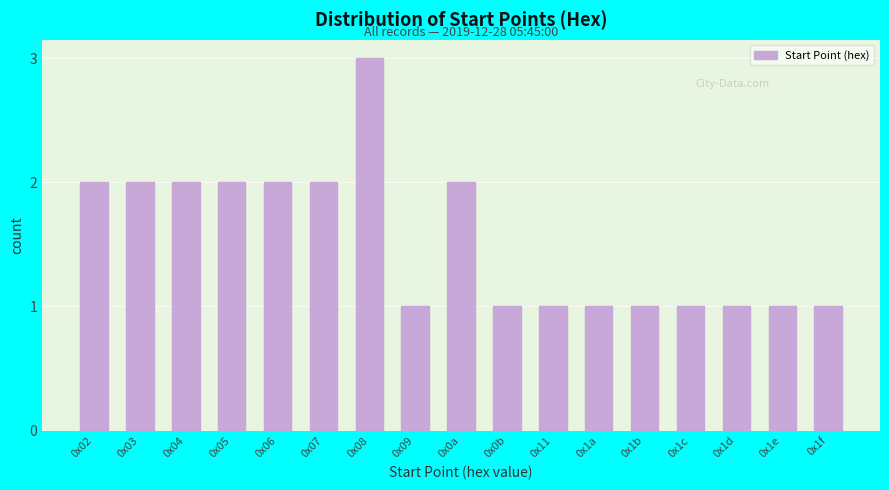

Reading left to right, what are all the values shown in this chart?

2	2	2	2	2	2	3	1	2	1	1	1	1	1	1	1	1